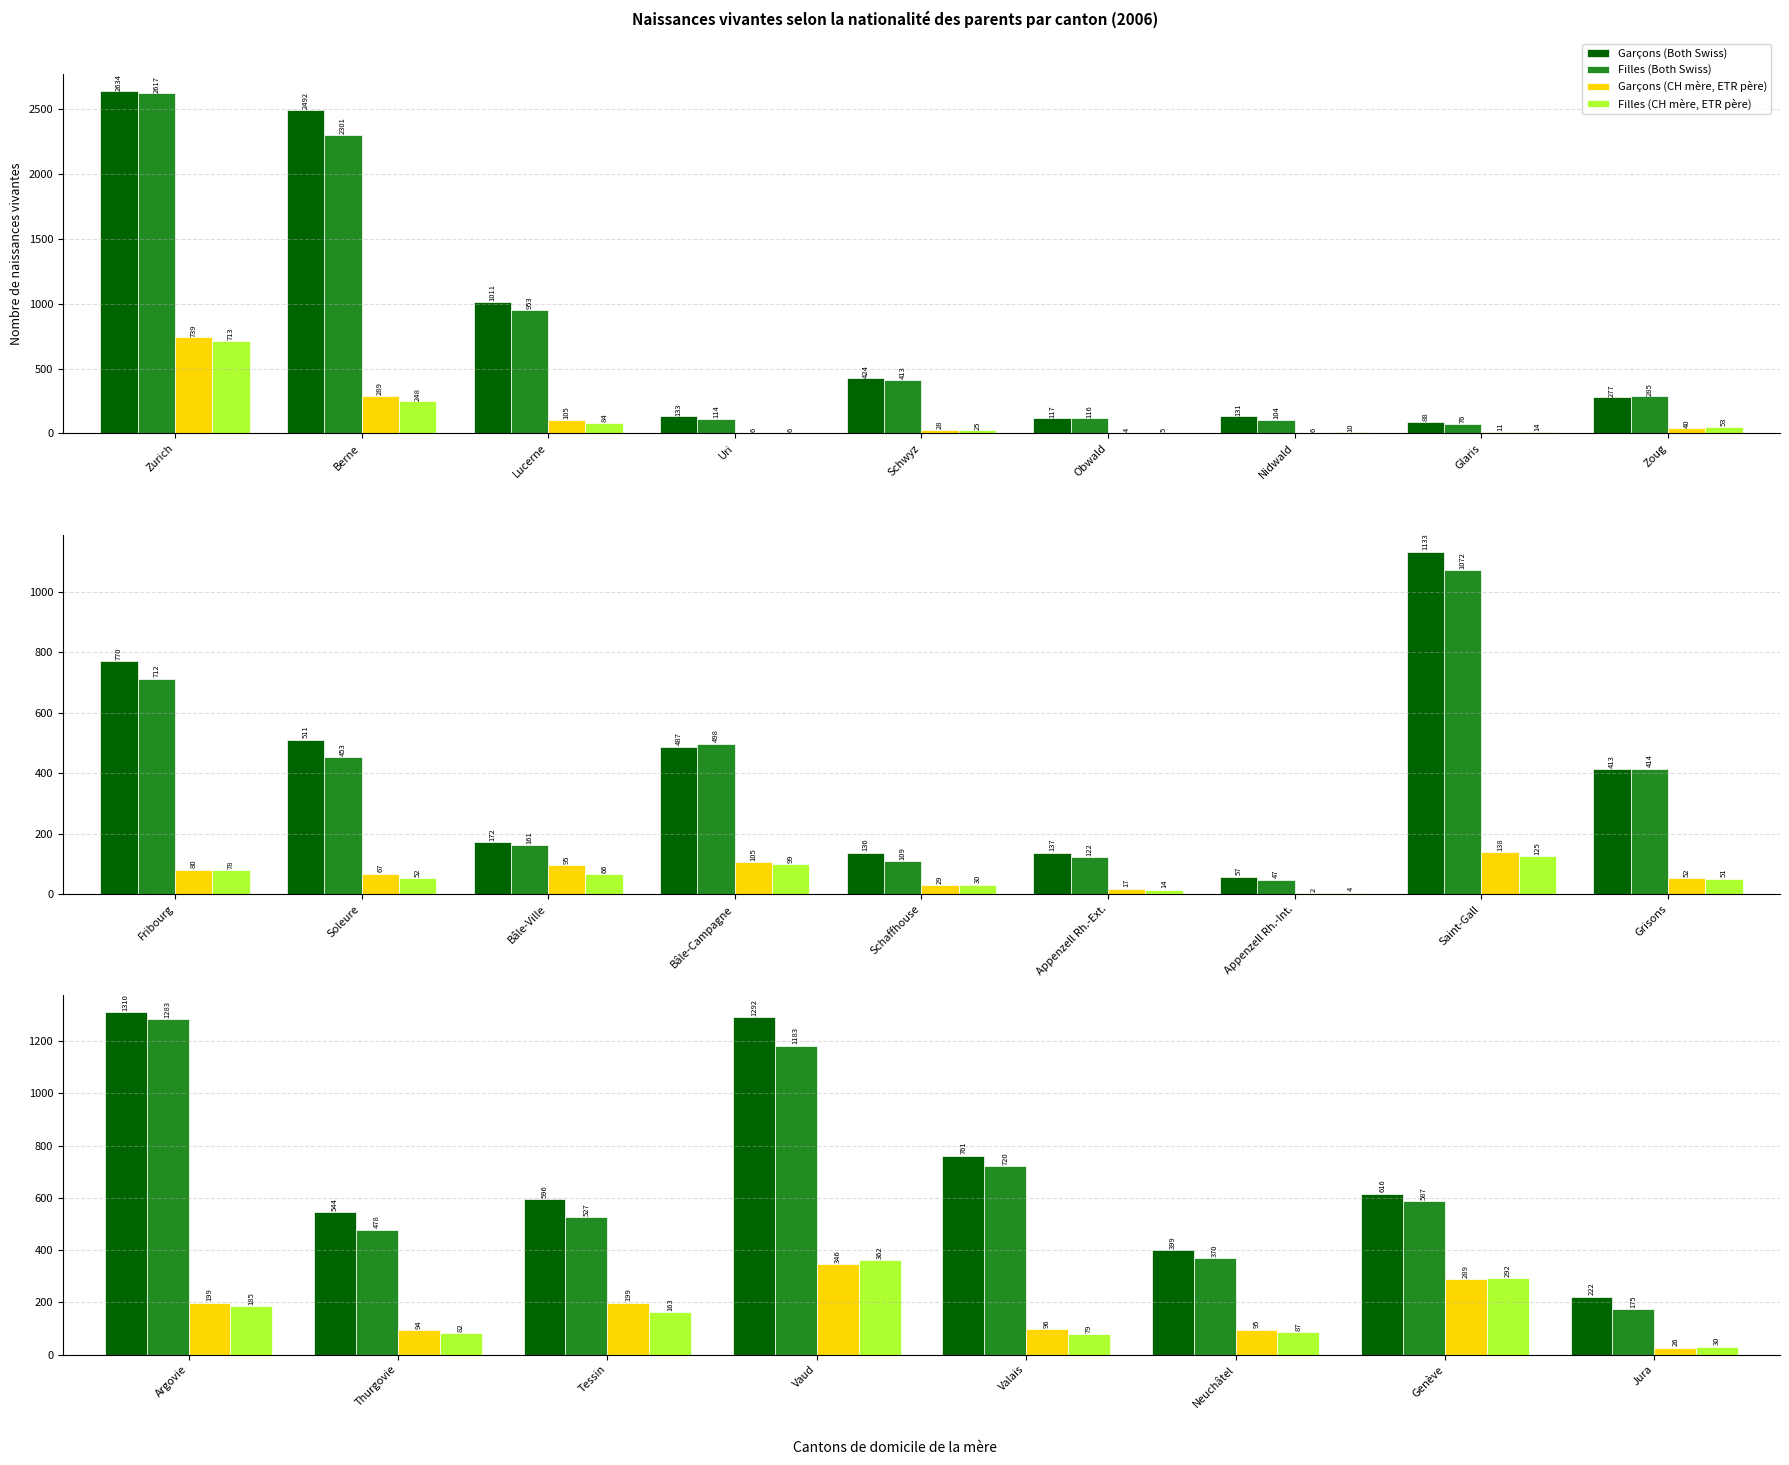

At which label does Filles (Both Swiss) first exceed 587?

Argovie